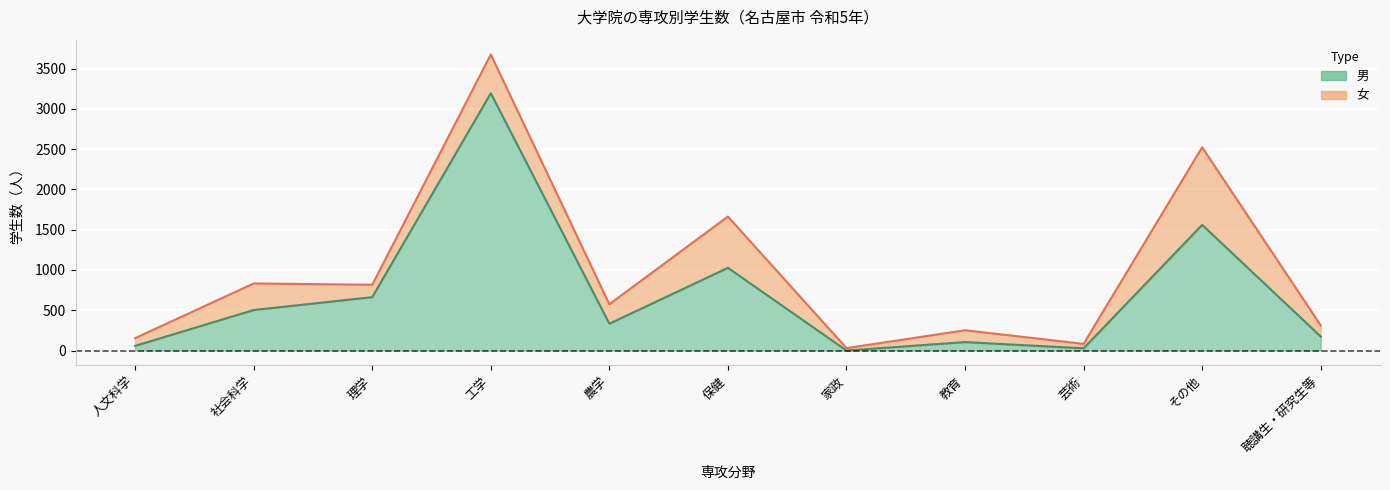

Reading left to right, list all the values displayed in this chart.

58	503	663	3194	333	1027	0	105	28	1560	174